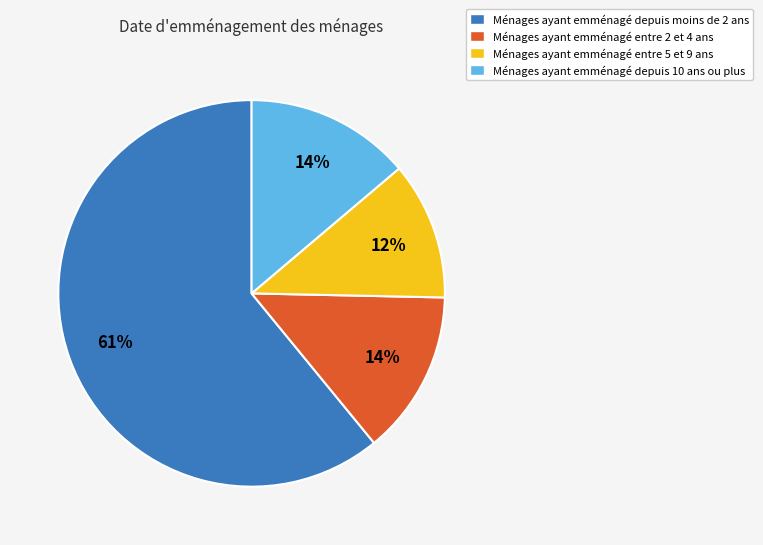

True or false: Ménages ayant emménagé depuis 10 ans ou plus accounts for 14% of the total.

True